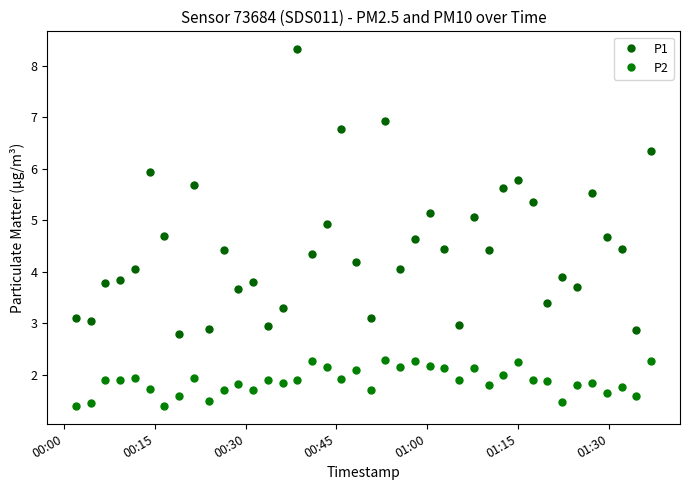

What is the smallest value displayed?

1.4